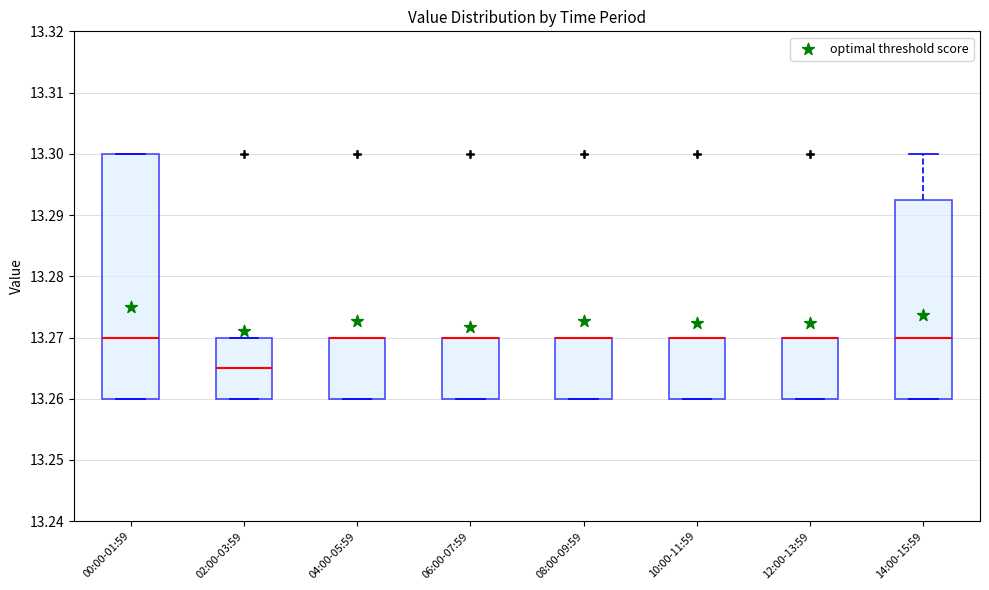

Reading left to right, transcribe this box plot: for each box, give where its median line is, the range the box spans, and where its two whiskers end, as read against the y-axis. The values are not printed on the chart, so give them approximately, as read against the axis.

00:00-01:59: median 13.270, box 13.260 to 13.300, whiskers 13.260 to 13.300
02:00-03:59: median 13.265, box 13.260 to 13.270, whiskers 13.260 to 13.270
04:00-05:59: median 13.270 (drawn on the box's upper edge), box 13.260 to 13.270, whiskers 13.260 to 13.270
06:00-07:59: median 13.270 (drawn on the box's upper edge), box 13.260 to 13.270, whiskers 13.260 to 13.270
08:00-09:59: median 13.270 (drawn on the box's upper edge), box 13.260 to 13.270, whiskers 13.260 to 13.270
10:00-11:59: median 13.270 (drawn on the box's upper edge), box 13.260 to 13.270, whiskers 13.260 to 13.270
12:00-13:59: median 13.270 (drawn on the box's upper edge), box 13.260 to 13.270, whiskers 13.260 to 13.270
14:00-15:59: median 13.270, box 13.260 to 13.293, whiskers 13.260 to 13.300